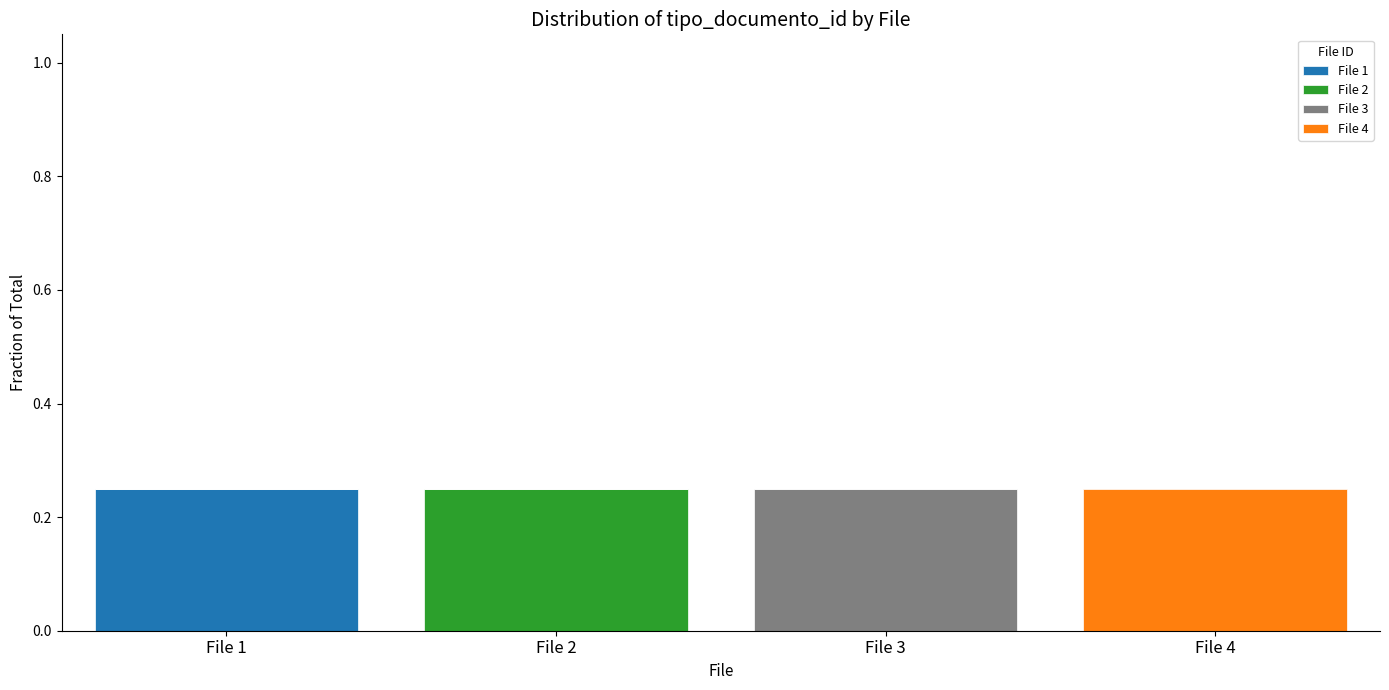

The value of File 1 at File 1 is 0.1. True or false?

False